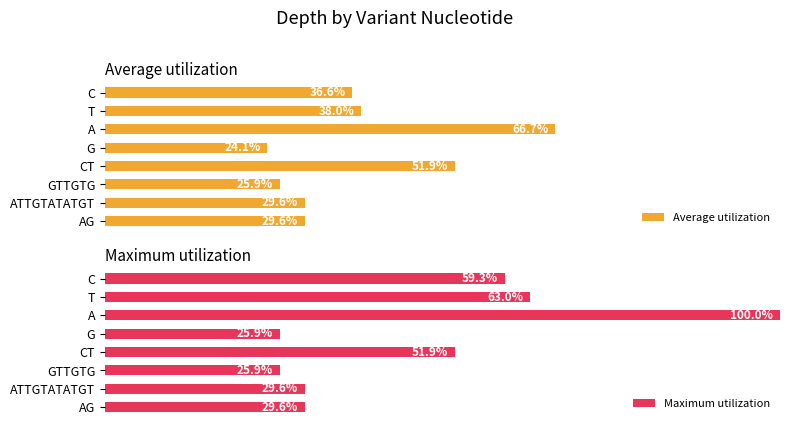

At which label does Average utilization reach its minimum?

G